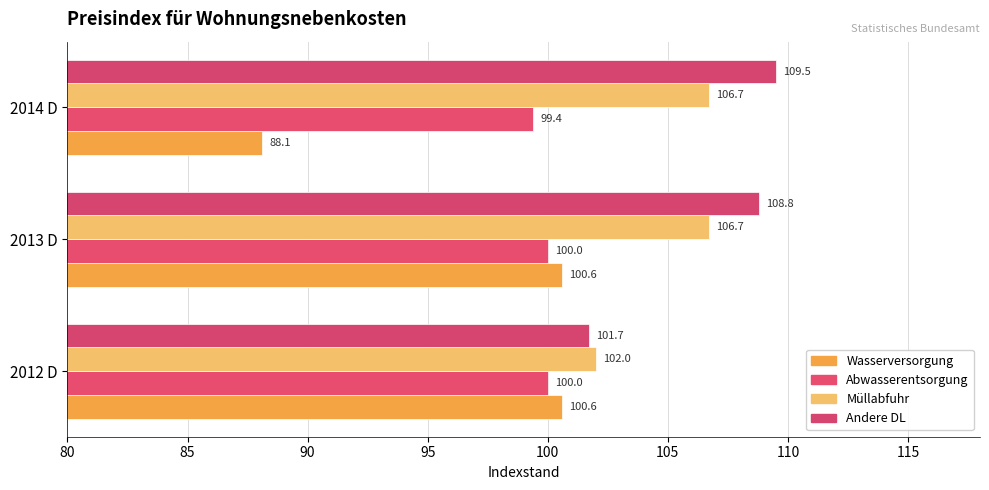

What is the sum of all Wasserversorgung values?

289.3